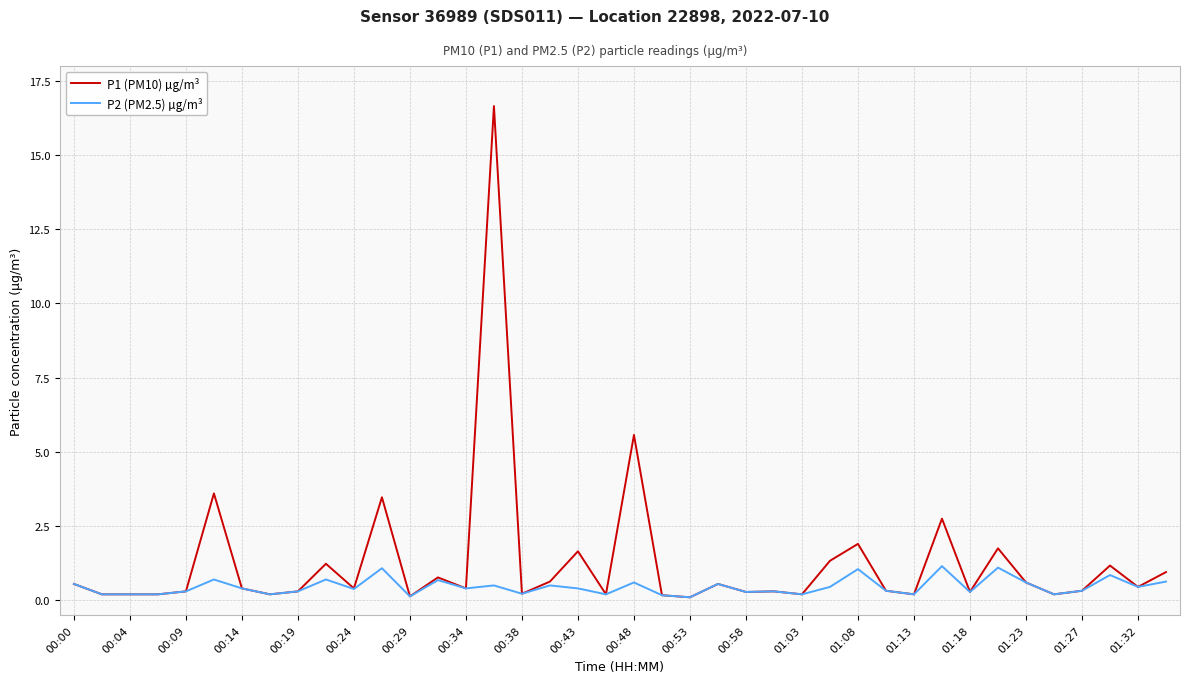

Rank the series by their average value, from highest to lowest.

P1 (PM10) µg/m³, P2 (PM2.5) µg/m³